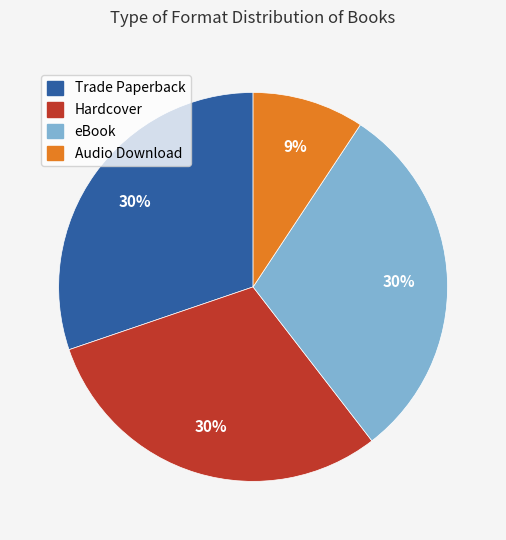

How many slices are in this pie chart?

4